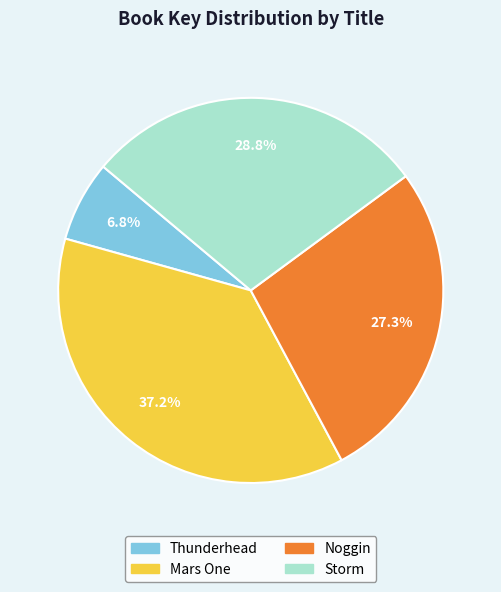

Rank the categories by value from highest to lowest.

Mars One, Storm, Noggin, Thunderhead